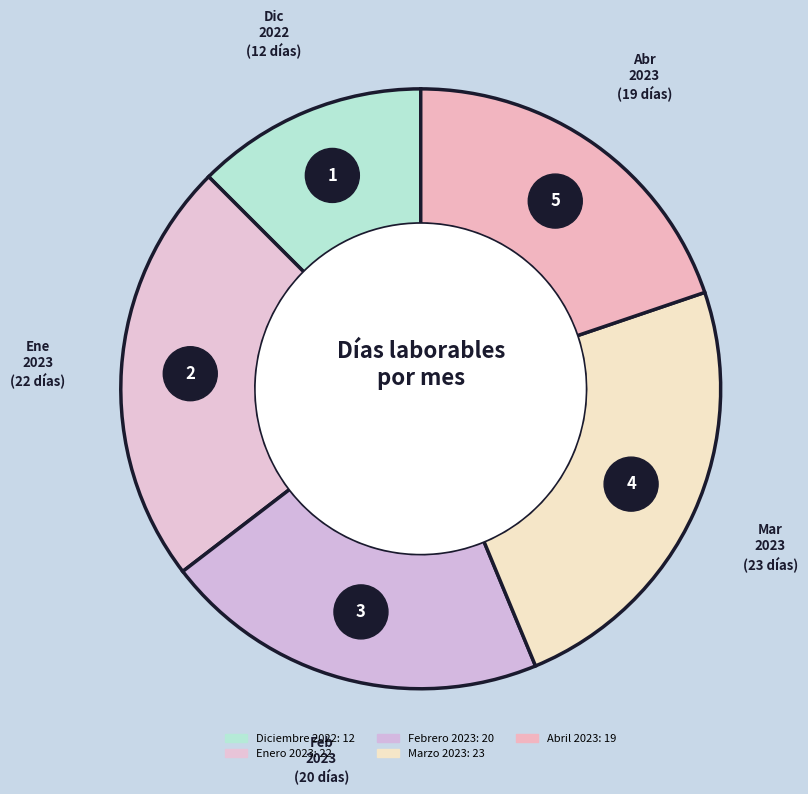

Is Enero 2023 the majority of the pie?

No